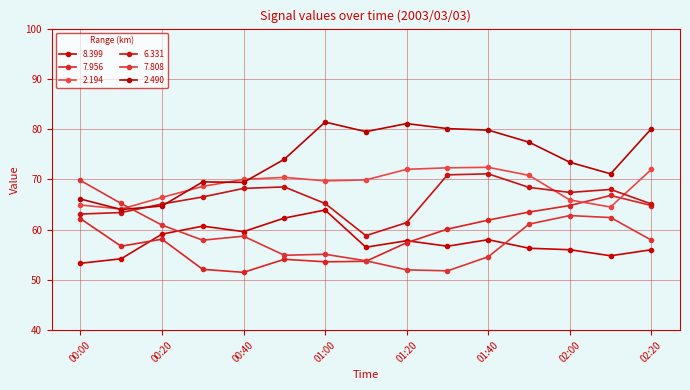

At which category does 7.808 reach its first local peak?

00:40